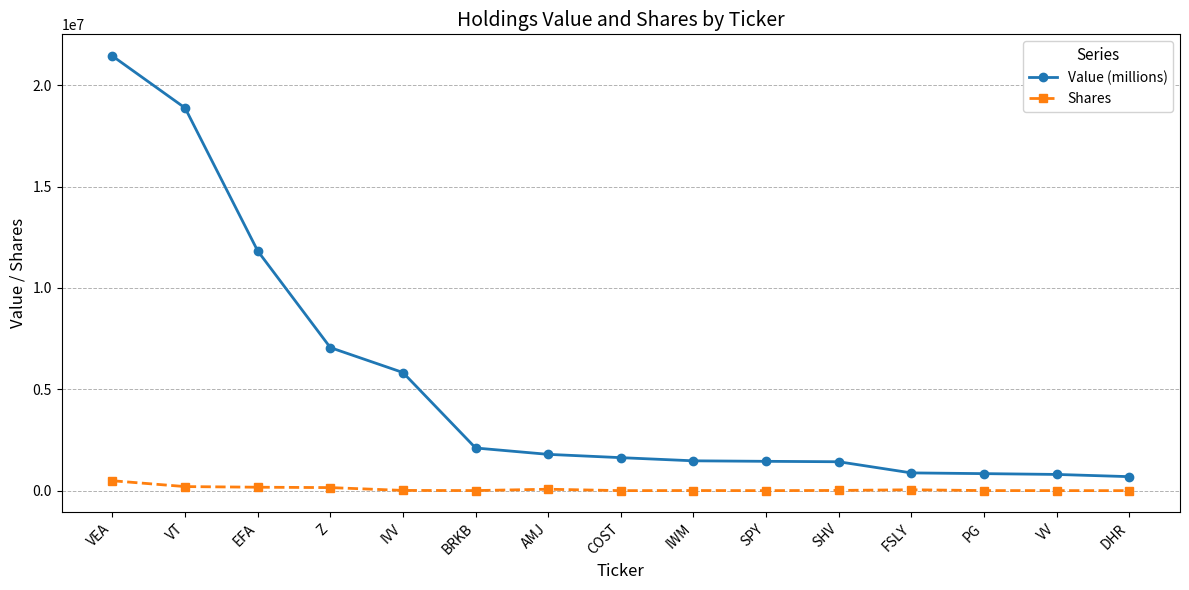

How many values in the Value (millions) series are below 1629497?

7